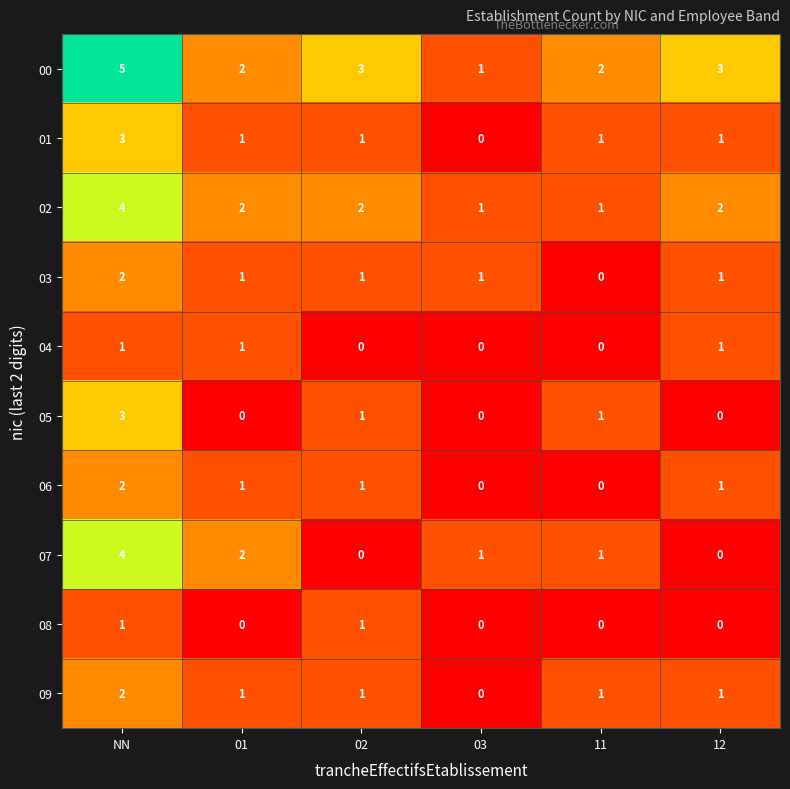

How many series are shown in this chart?

10